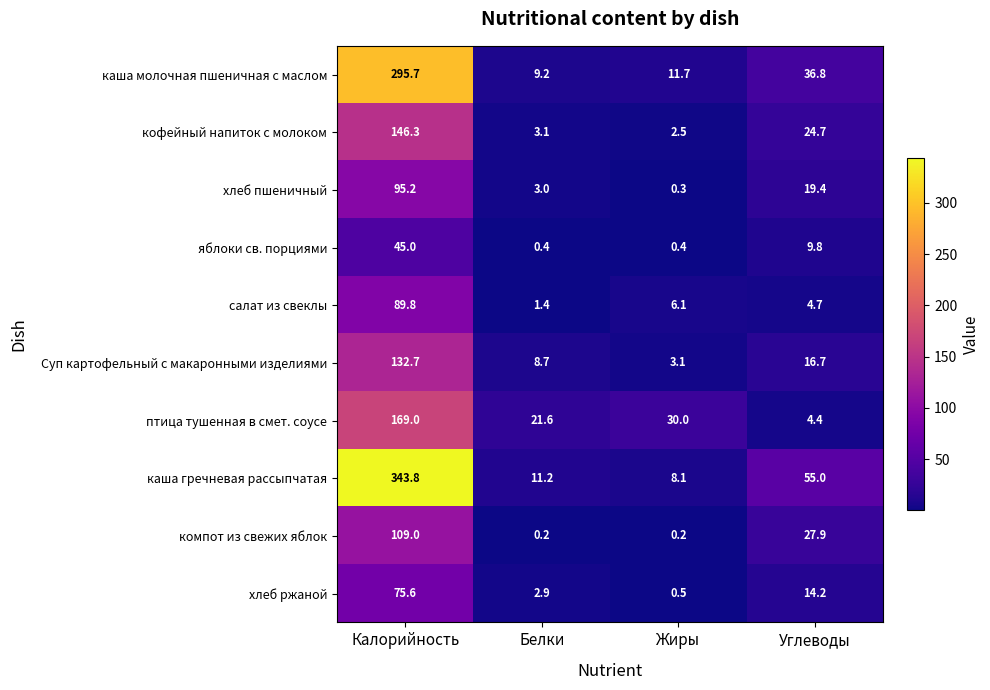

What is the difference between the Суп картофельный с макаронными изделиями values at Углеводы and Жиры?

13.6